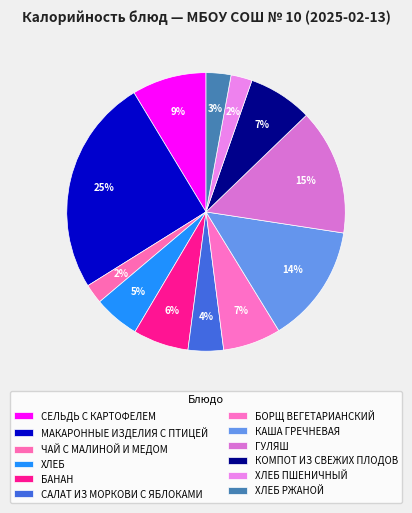

Does ЧАЙ С МАЛИНОЙ И МЕДОМ represent more than half of the total?

No